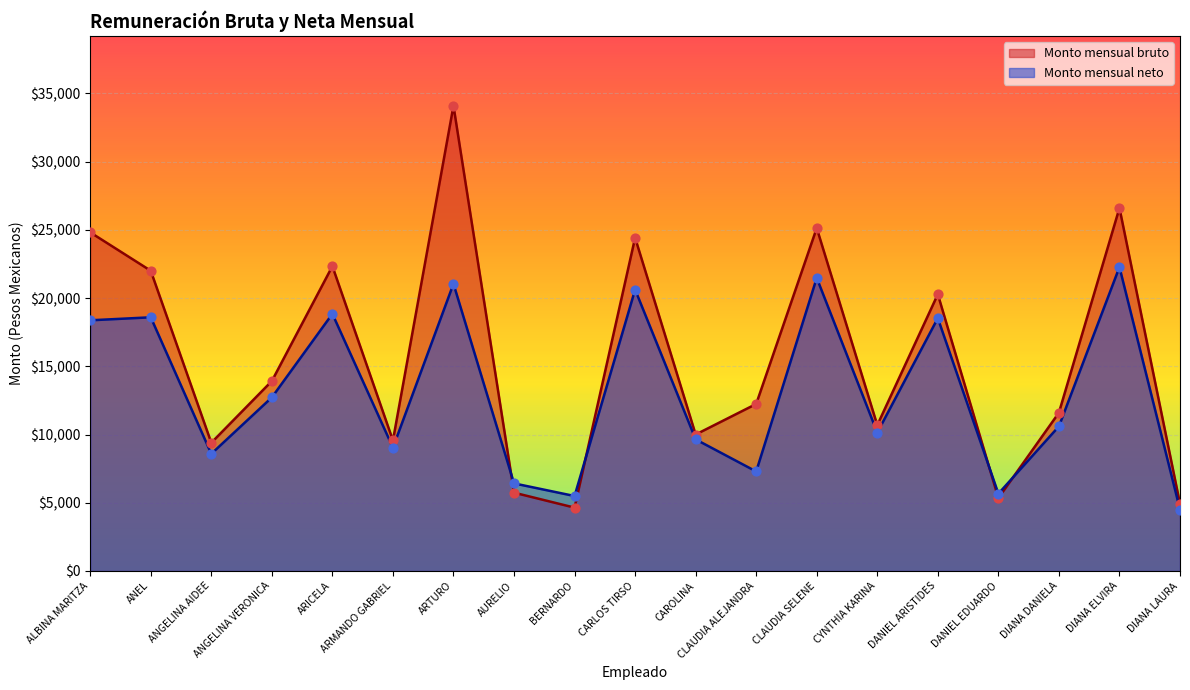

Which series has the largest Y range (max minus min)?

Monto mensual bruto